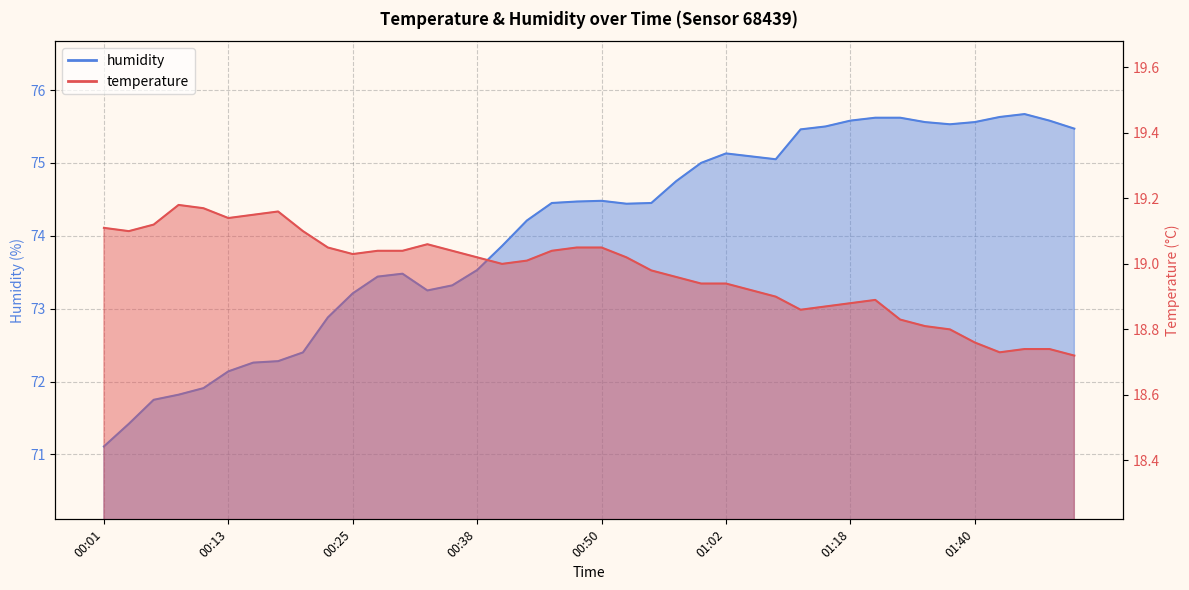

Where is the first local minimum for humidity?

00:33